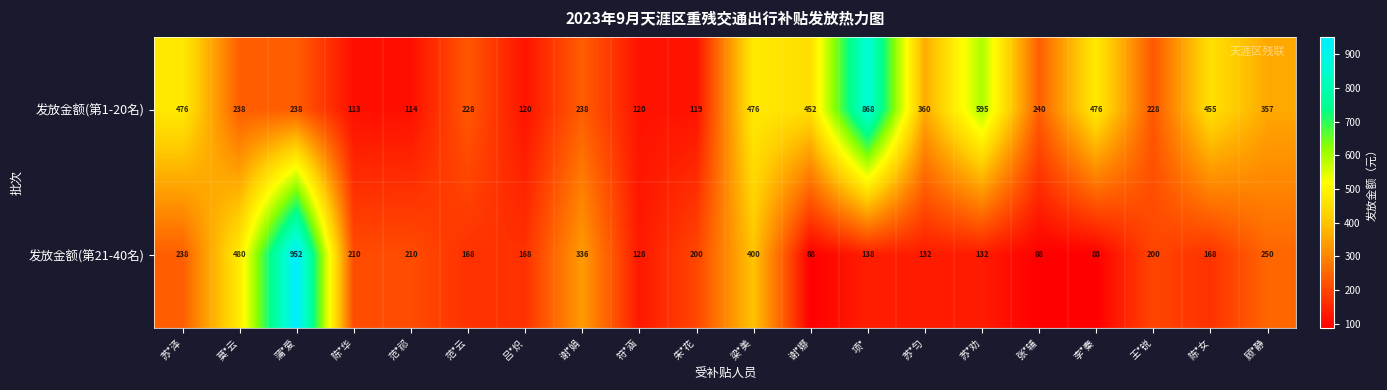

At which label does 发放金额(第1-20名) first exceed 240?

苏*泽